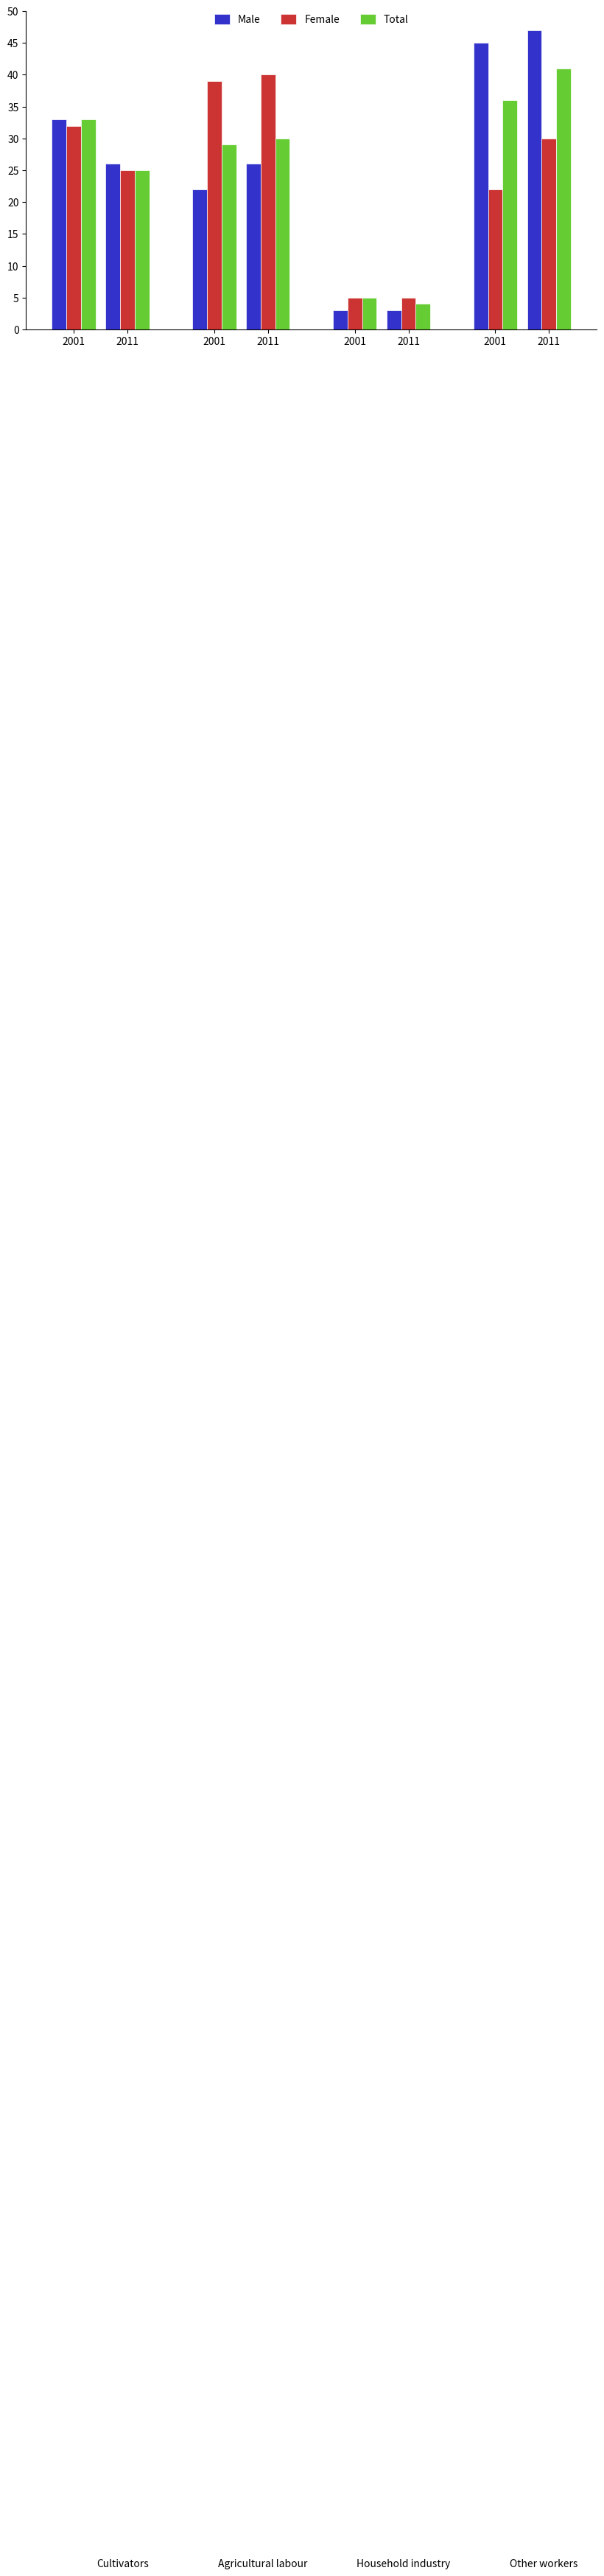

What is the greatest value displayed?

47